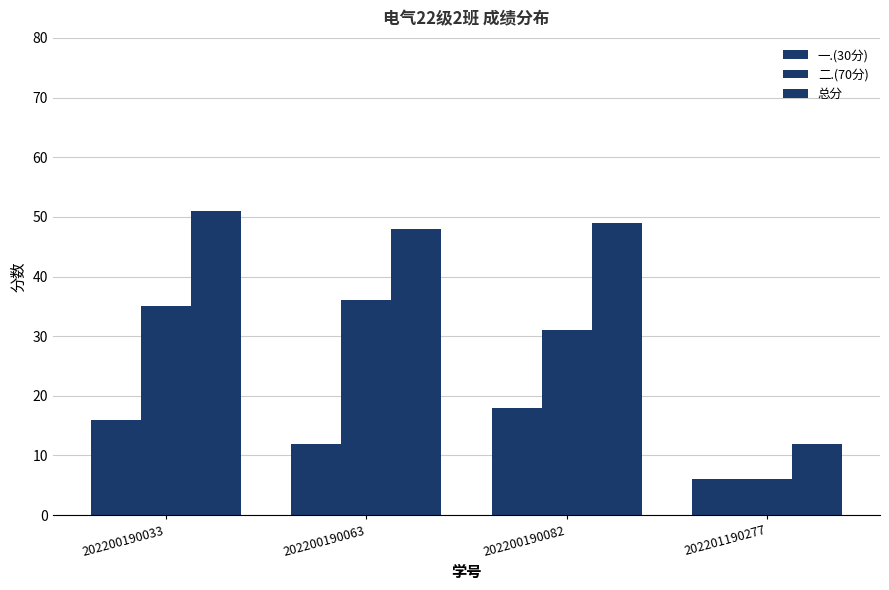

What is the maximum value for 总分?

51